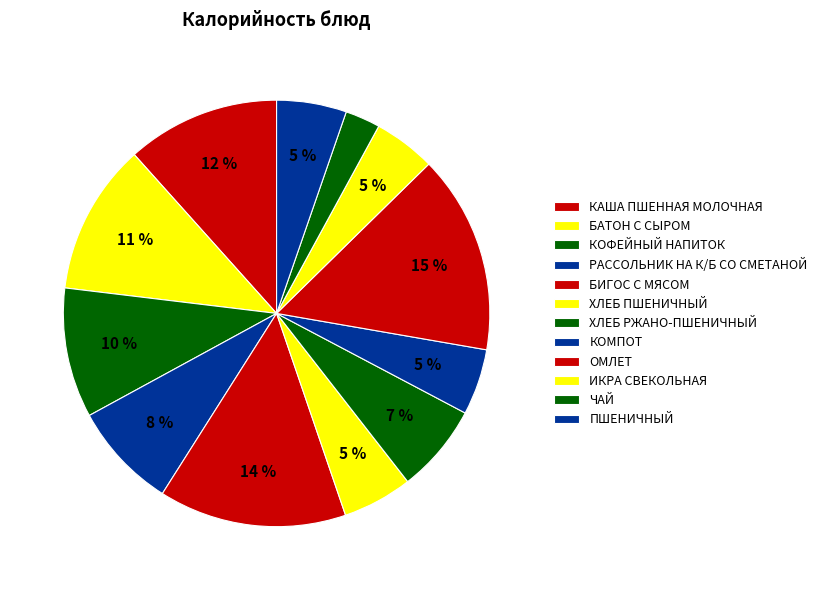

How many slices are in this pie chart?

12